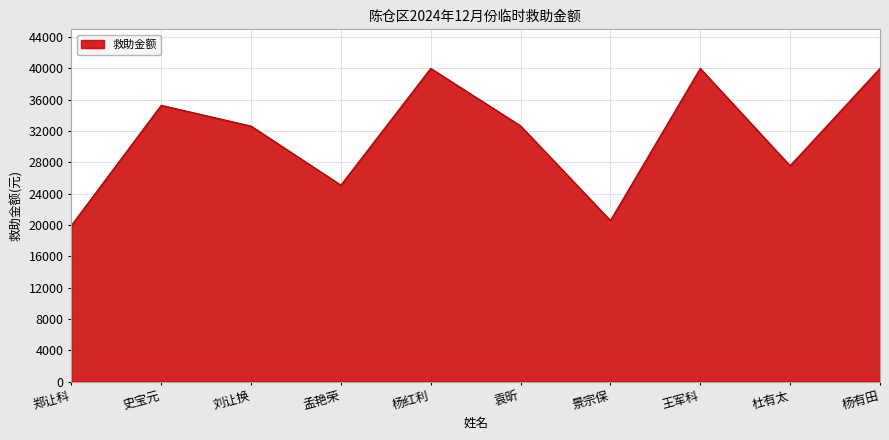

What is the ratio of the value at 景宗保 to the value at 史宝元?

0.6